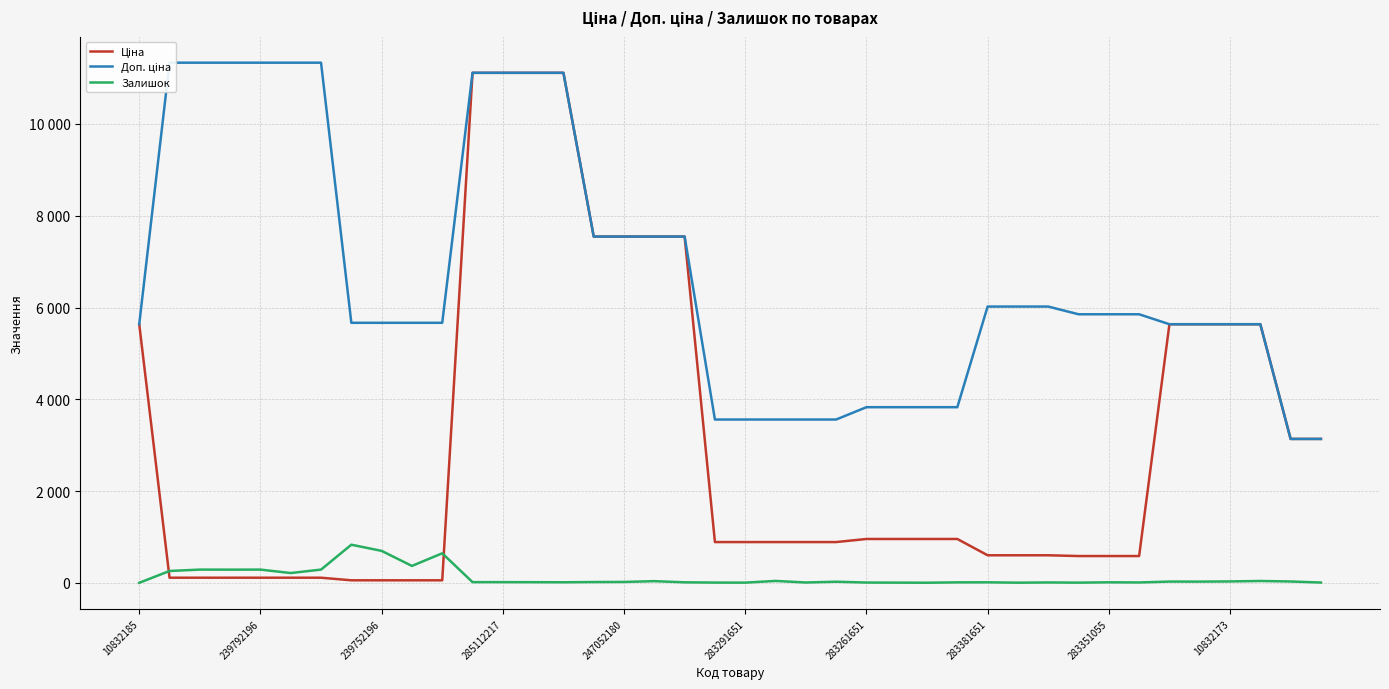

Which series changed the most between 239752196 and 285112217?

Ціна